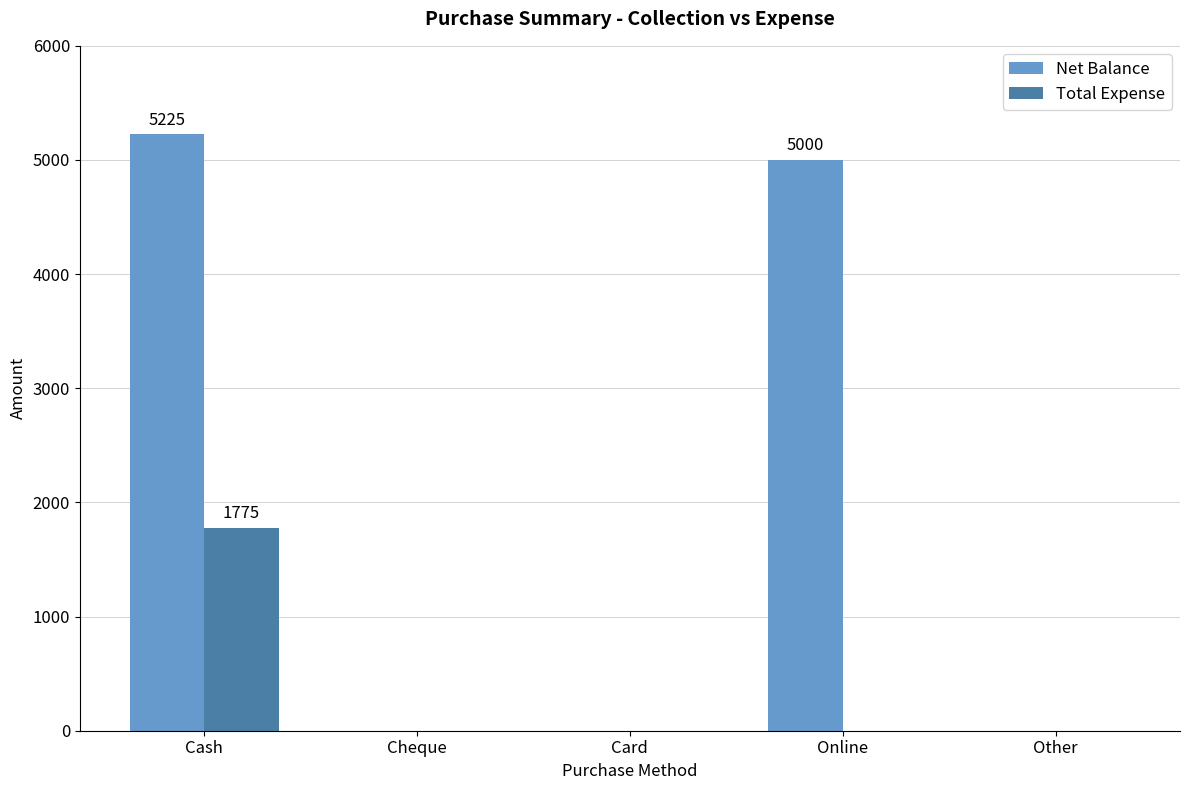

Is the value of Total Expense at Online greater than the value of Net Balance at Cash?

No